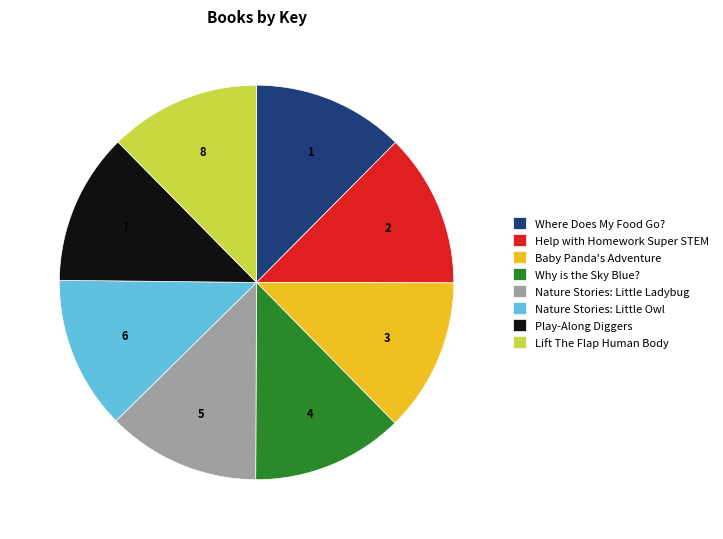

The Baby Panda's Adventure slice represents 13% of the pie. True or false?

True